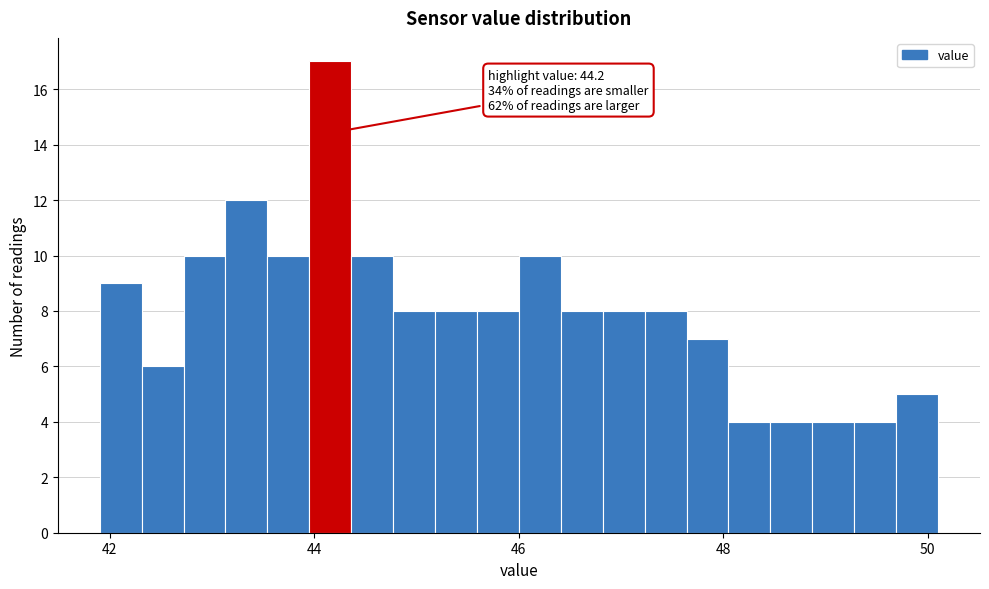

Around what value on the x-axis is the tallest bar? Give the approximate position of its centre, as read against the axis.

44.2